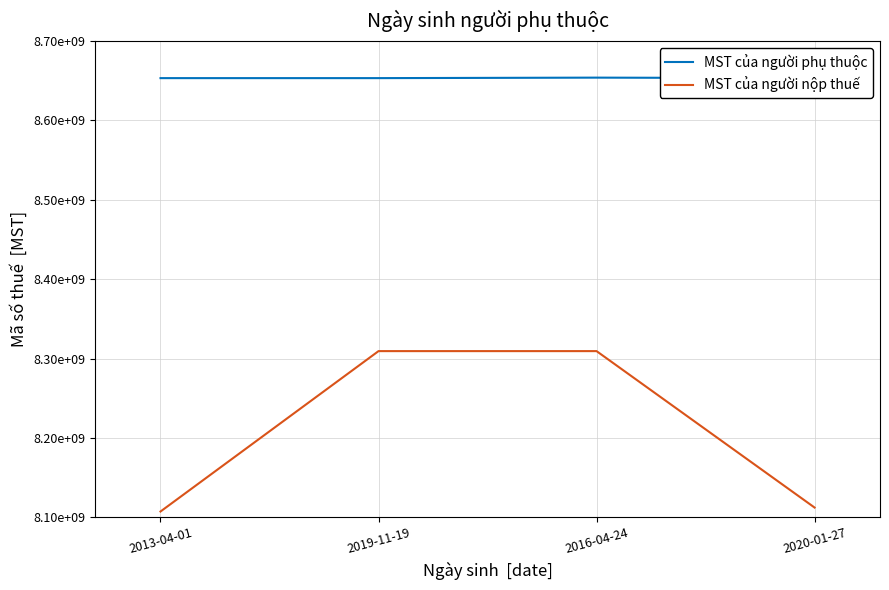

Which category has the highest value in the MST của người phụ thuộc series?

2016-04-24